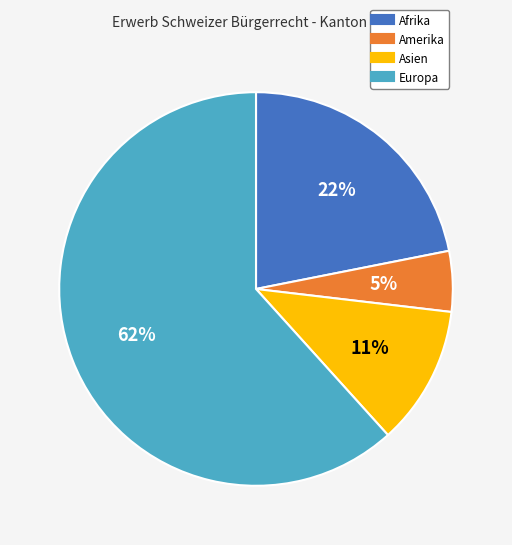

To the nearest percent, what percentage of the pie is Europa?

62%